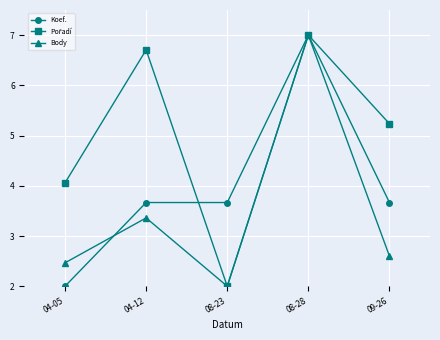

What is the label of the 4th point from the right?

04-12